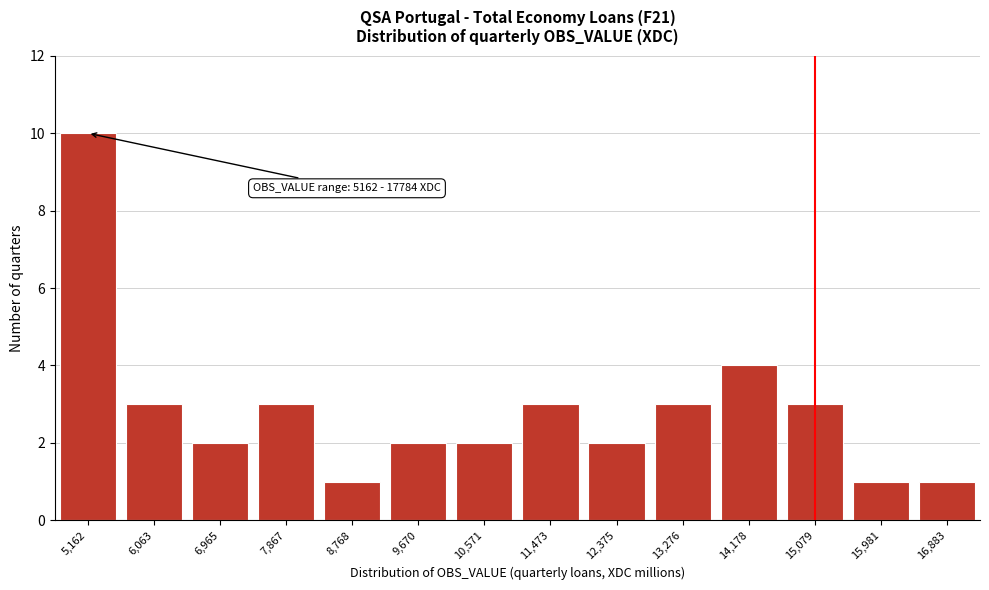

Reading right to left, list all the values displayed in this chart.

16,883=1	15,981=1	15,079=3	14,178=4	13,276=3	12,375=2	11,473=3	10,571=2	9,670=2	8,768=1	7,867=3	6,965=2	6,063=3	5,162=10